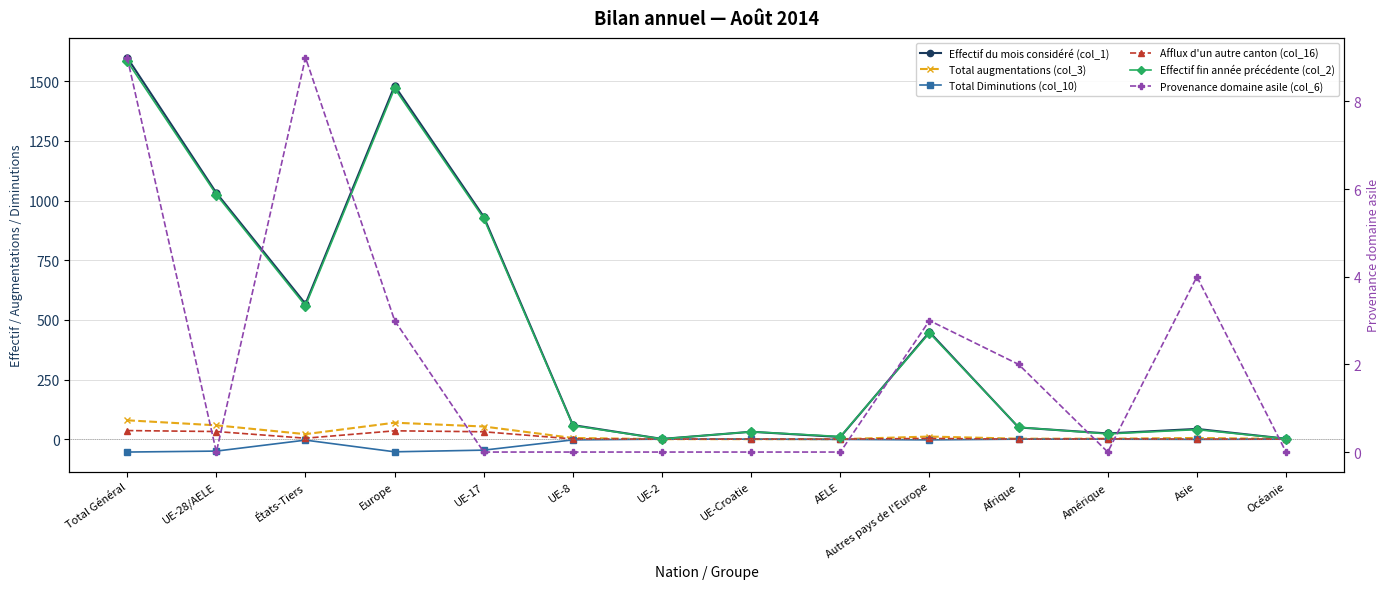

Where does the Effectif du mois considéré (col_1) series first go above 59?

Total Général